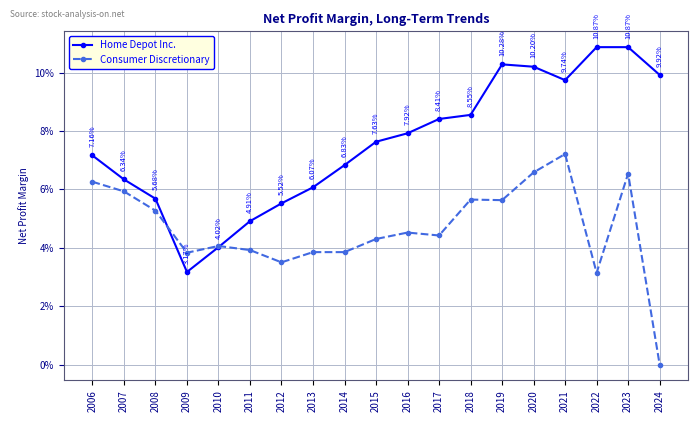

Which label corresponds to the smallest value in the chart?

2024